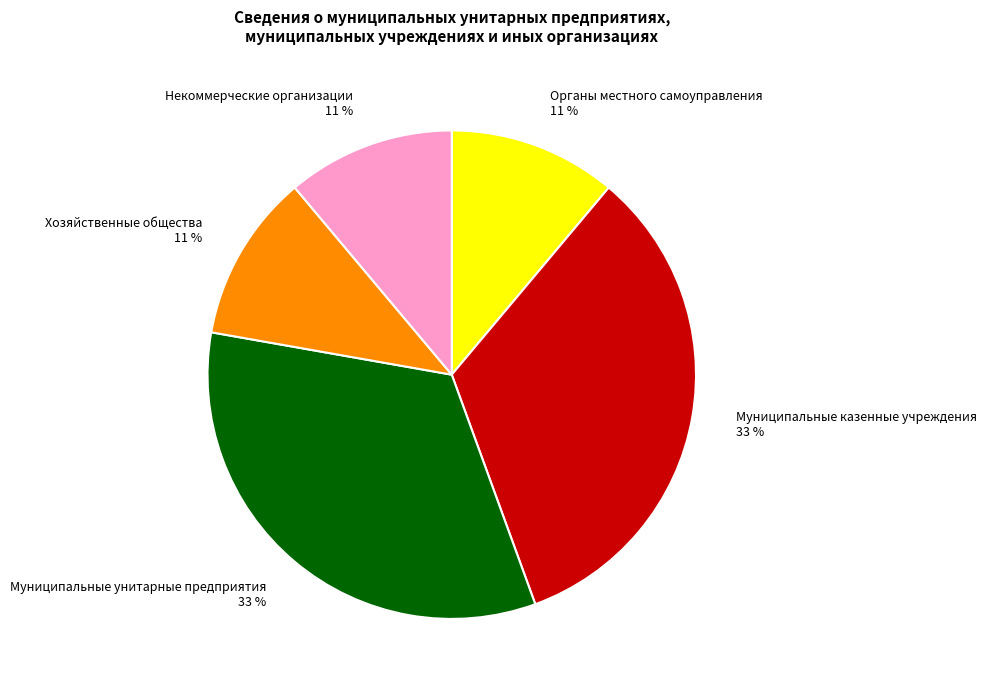

How many segments does this pie chart have?

5